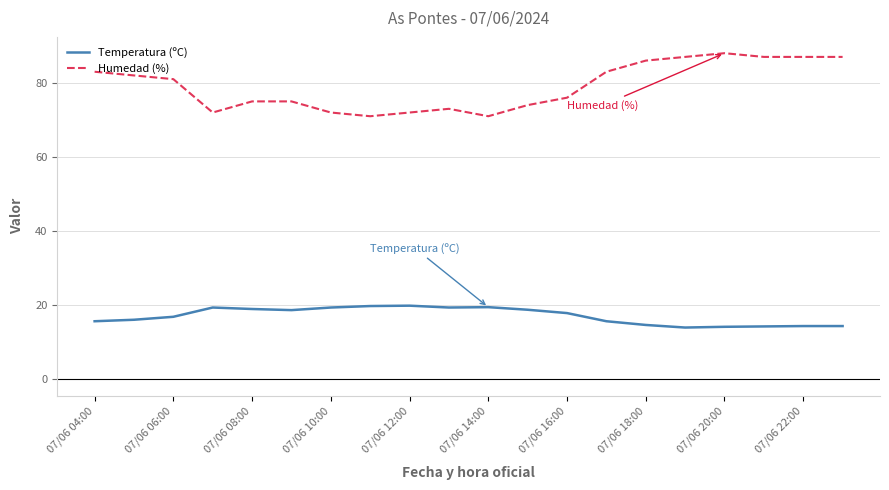

What are all the series names shown in the legend?

Temperatura (ºC), Humedad (%)